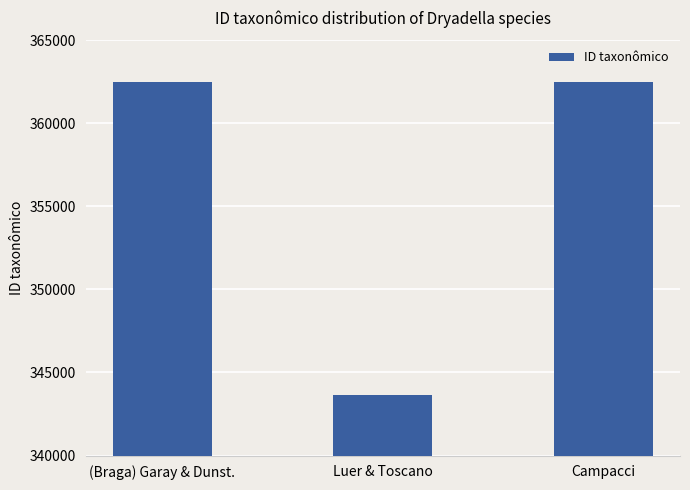

What is the label of the 3rd bar from the right?

(Braga) Garay & Dunst.